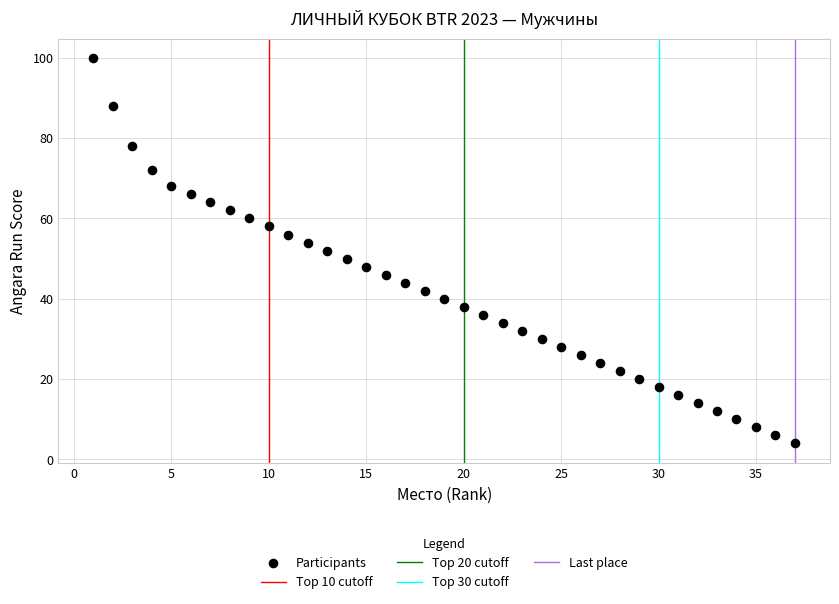

What is the range of X values (max minus min)?

36